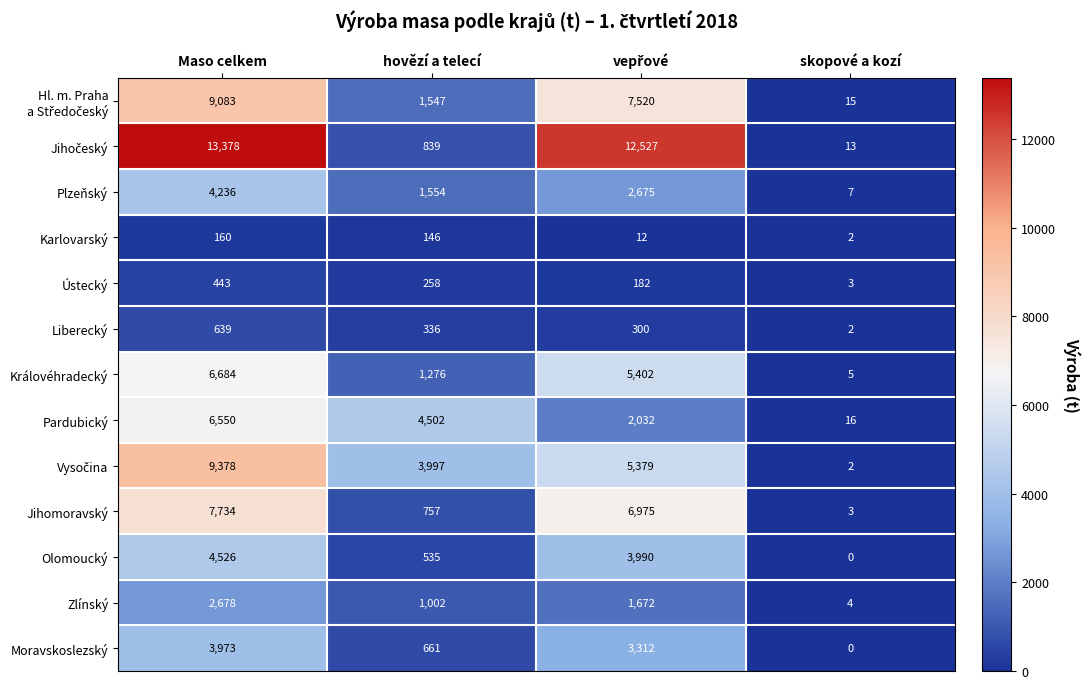

Which label corresponds to the smallest value in the chart?

skopové a kozí